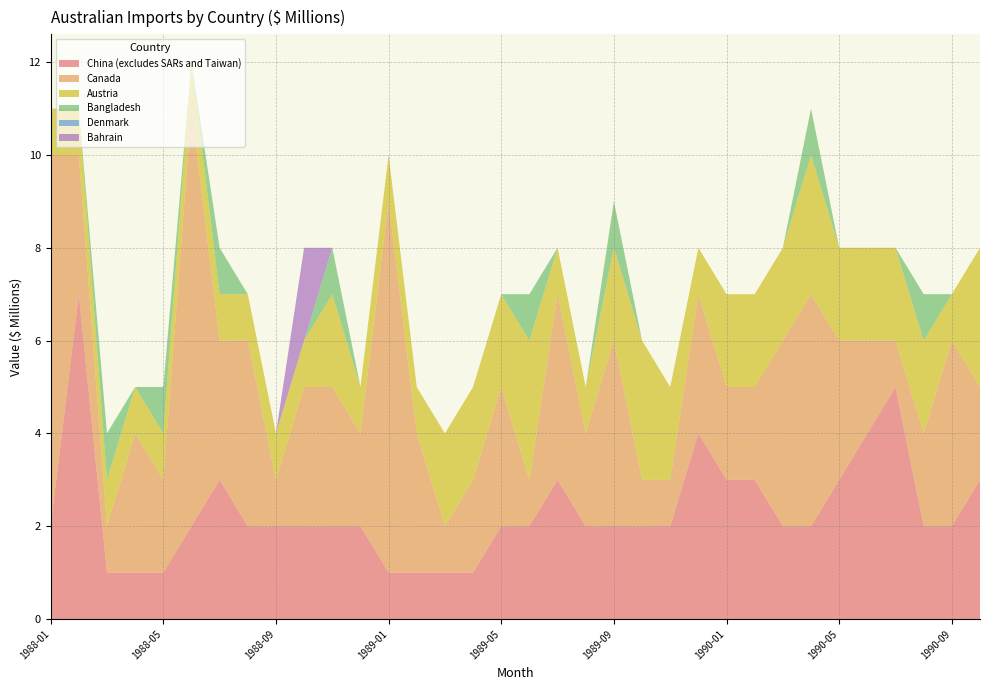

Reading right to left, extract all data points from this chart.

China (excludes SARs and Taiwan): 3	2	2	5	4	3	2	2	3	3	4	2	2	2	2	3	2	2	1	1	1	1	2	2	2	2	2	3	2	1	1	1	7	2
Canada: 2	4	2	1	2	3	5	4	2	2	3	1	1	4	2	4	1	3	2	1	3	8	2	3	3	1	4	3	9	2	3	1	3	8
Austria: 3	1	2	2	2	2	3	2	2	2	1	2	3	2	1	1	3	2	2	2	1	1	1	2	1	1	1	1	1	1	1	1	1	1
Bangladesh: 0	0	1	0	0	0	1	0	0	0	0	0	0	1	0	0	1	0	0	0	0	0	0	1	0	0	0	1	0	1	0	1	0	0
Denmark: 0	0	0	0	0	0	0	0	0	0	0	0	0	0	0	0	0	0	0	0	0	0	0	0	0	0	0	0	0	0	0	0	0	0
Bahrain: 0	0	0	0	0	0	0	0	0	0	0	0	0	0	0	0	0	0	0	0	0	0	0	0	2	0	0	0	0	0	0	0	0	0